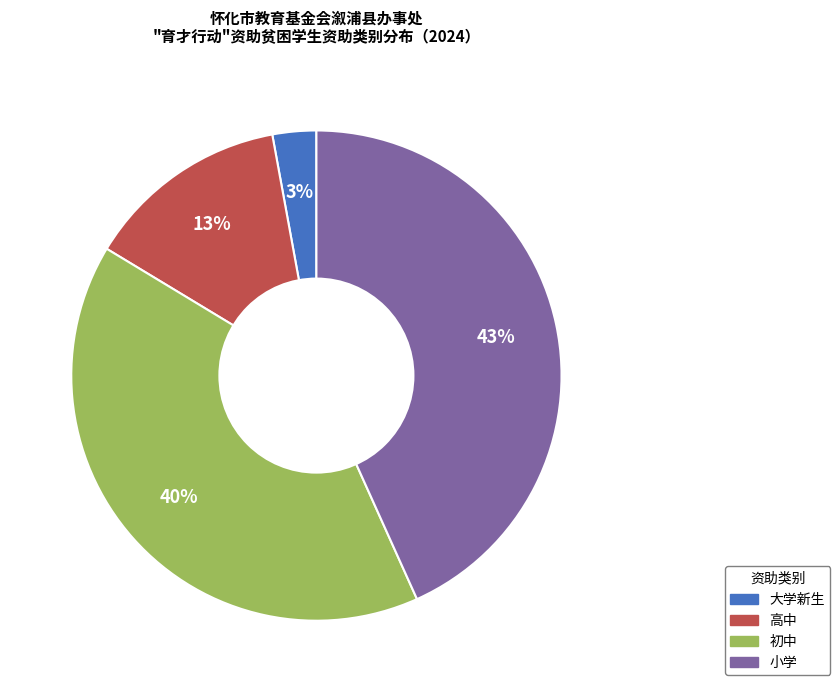

Which slice is the largest?

小学